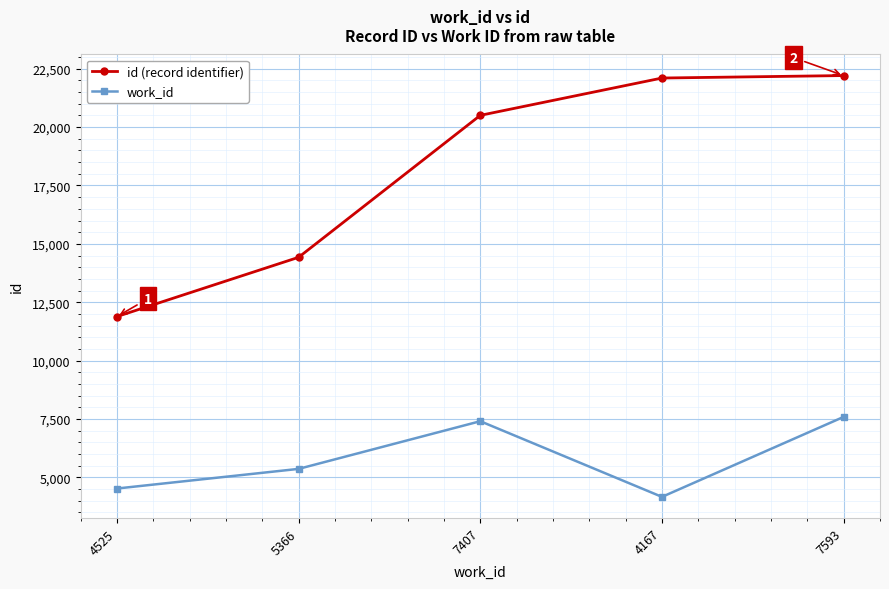

What is the spread (max minus min) of values at 7593?

14614